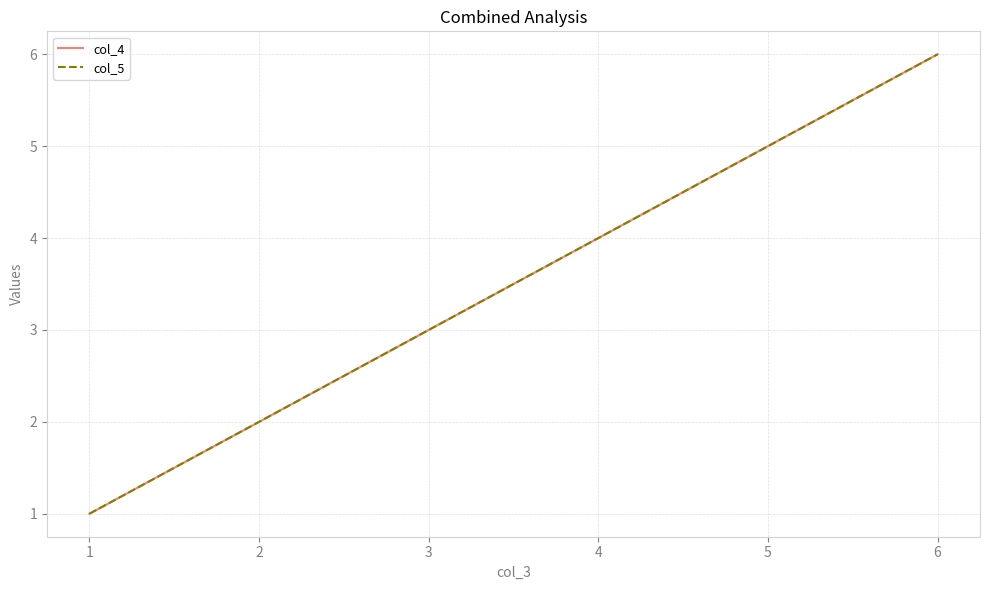

What is the value of the col_5 point at the 2nd from the left?

2